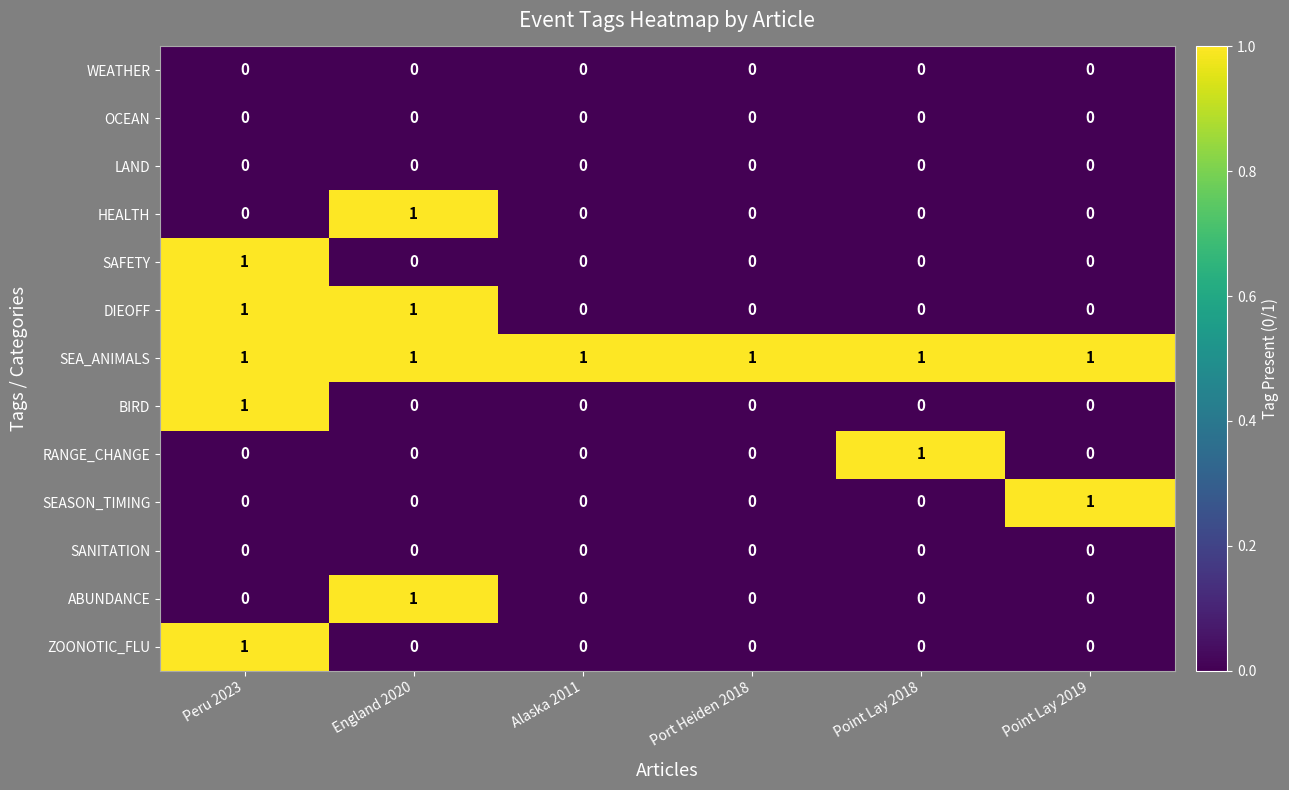

The value of RANGE_CHANGE at Port Heiden 2018 is 1. True or false?

False